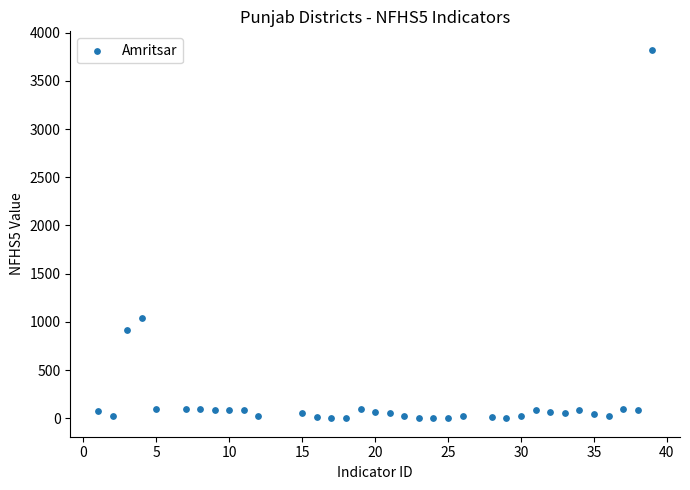

What Y value in the scatter plot is closest to 1911?

1037.0